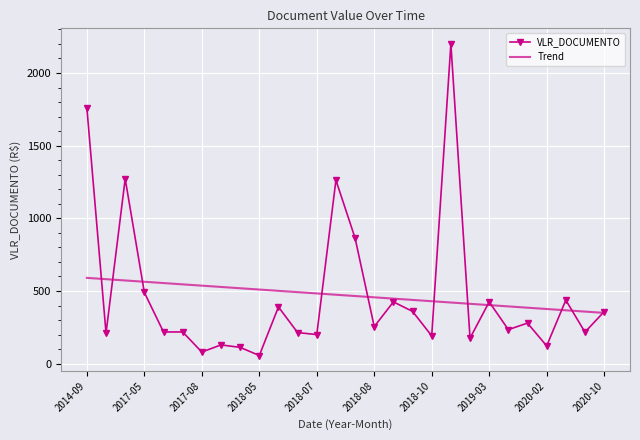

Which series has the largest range (max minus min)?

VLR_DOCUMENTO